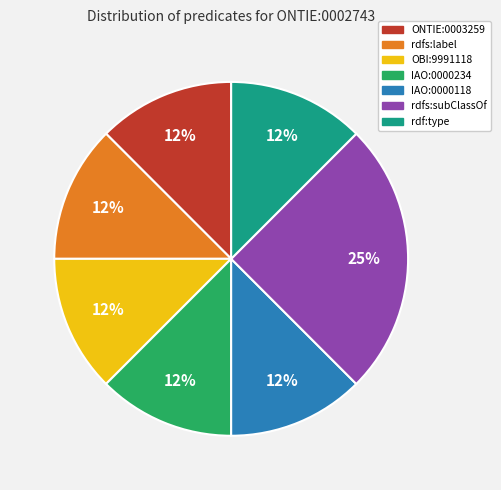

How many slices are in this pie chart?

7